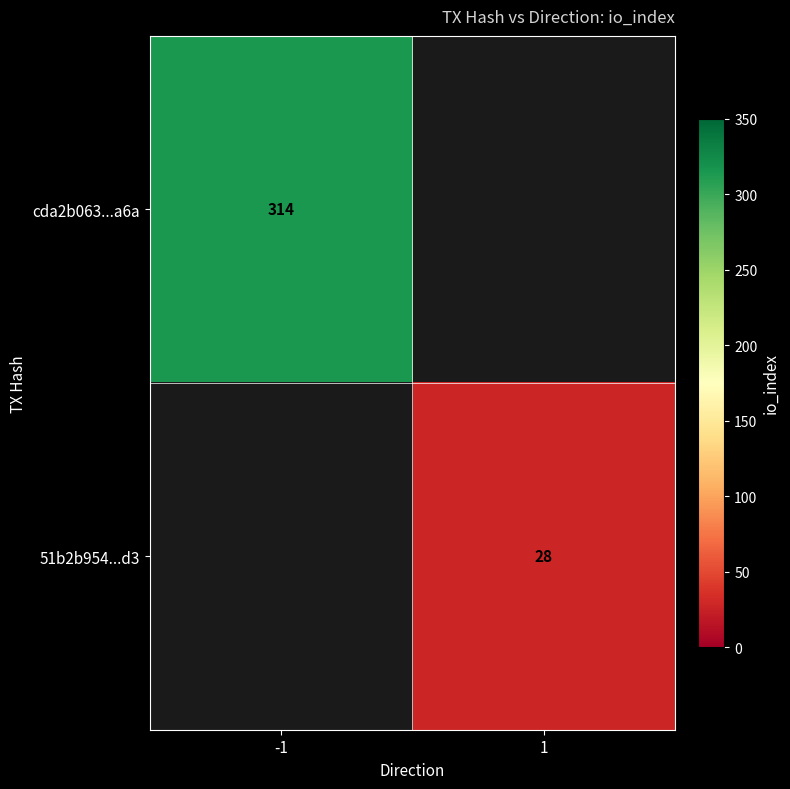

Is it true that 51b2b954...d3 equals 43 at 1?

False